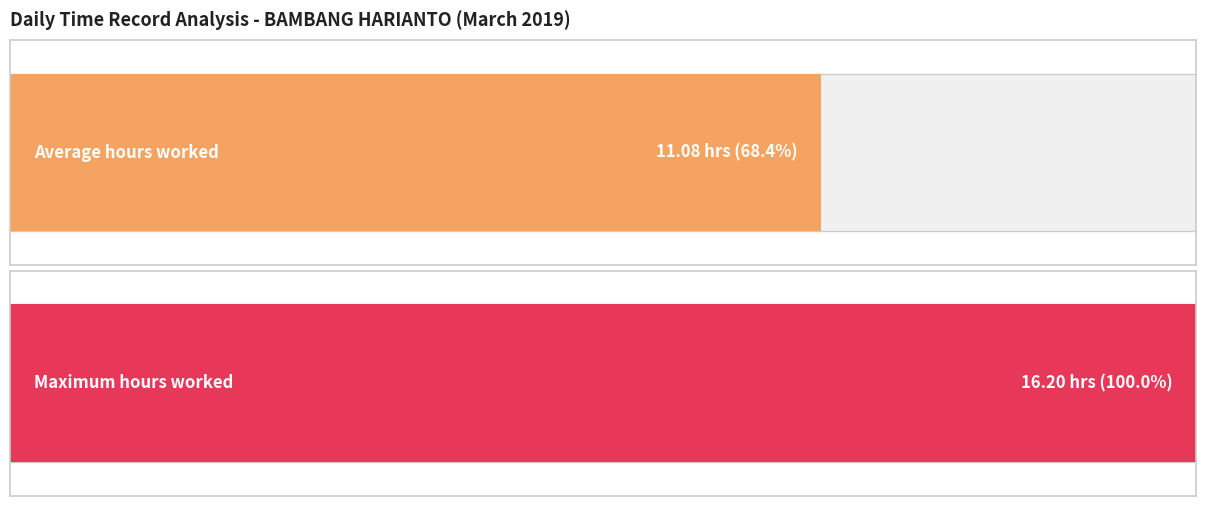

What is the average value?

11.1